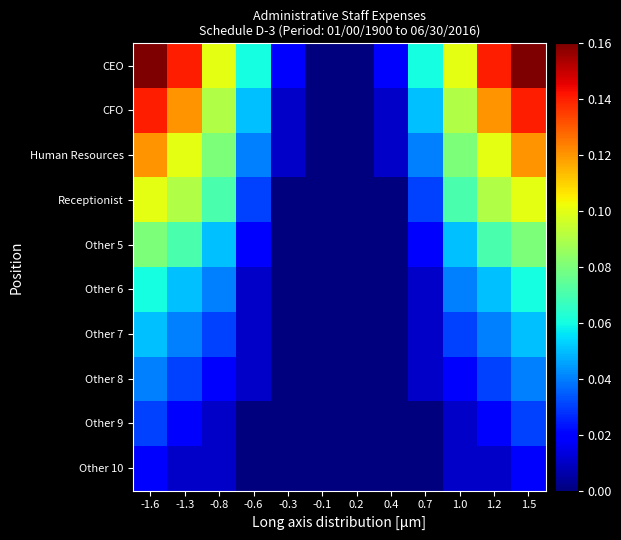

Rank the series by their maximum value, from highest to lowest.

CEO, CFO, Human Resources, Receptionist, Other 5, Other 6, Other 7, Other 8, Other 9, Other 10